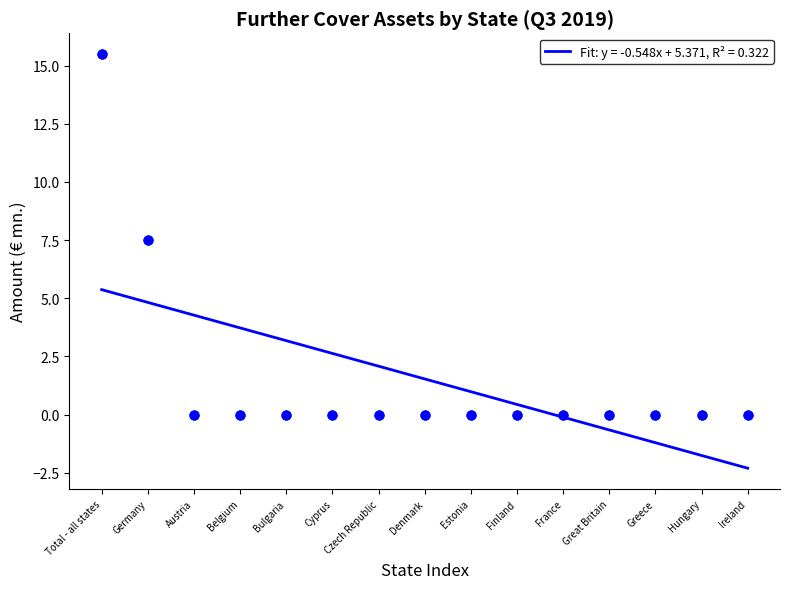

Rank the categories by Fit: y = -0.548x + 5.371, R² = 0.322 value from highest to lowest.

Total - all states, Germany, Austria, Belgium, Bulgaria, Cyprus, Czech Republic, Denmark, Estonia, Finland, France, Great Britain, Greece, Hungary, Ireland